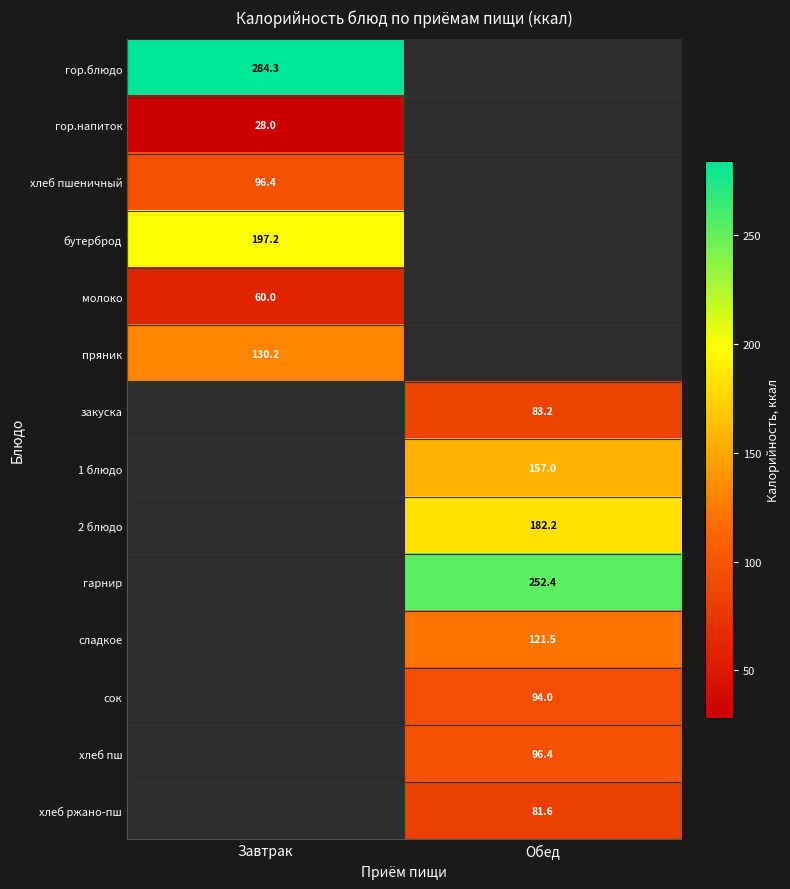

The сладкое series shows 121.5 at Обед. True or false?

True